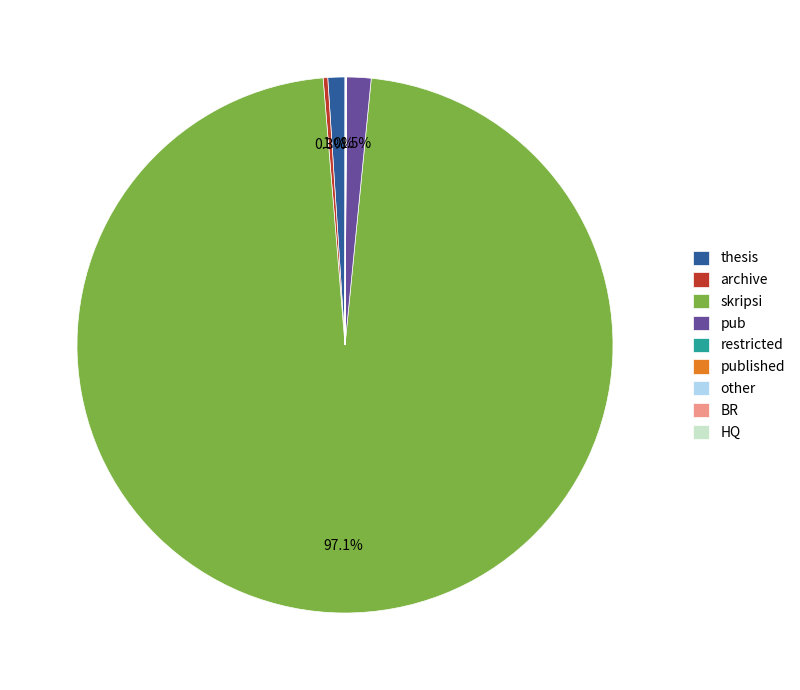

What is the largest slice in the pie chart?

skripsi